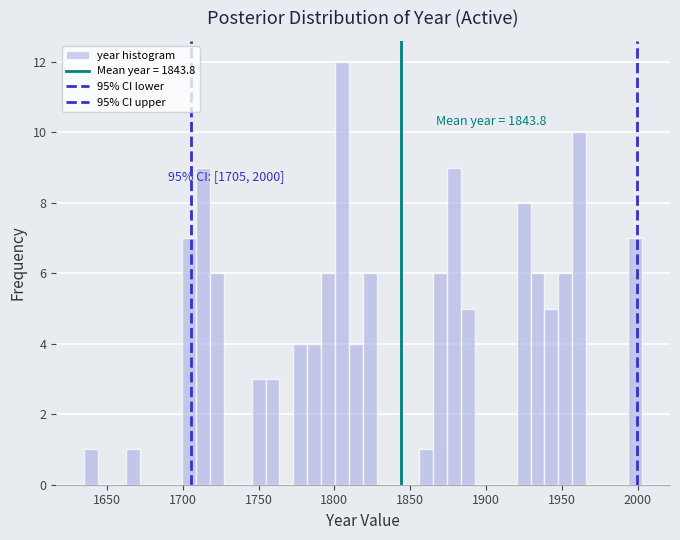

Around what value on the x-axis is the tallest bar? Give the approximate position of its centre, as read against the axis.

1805